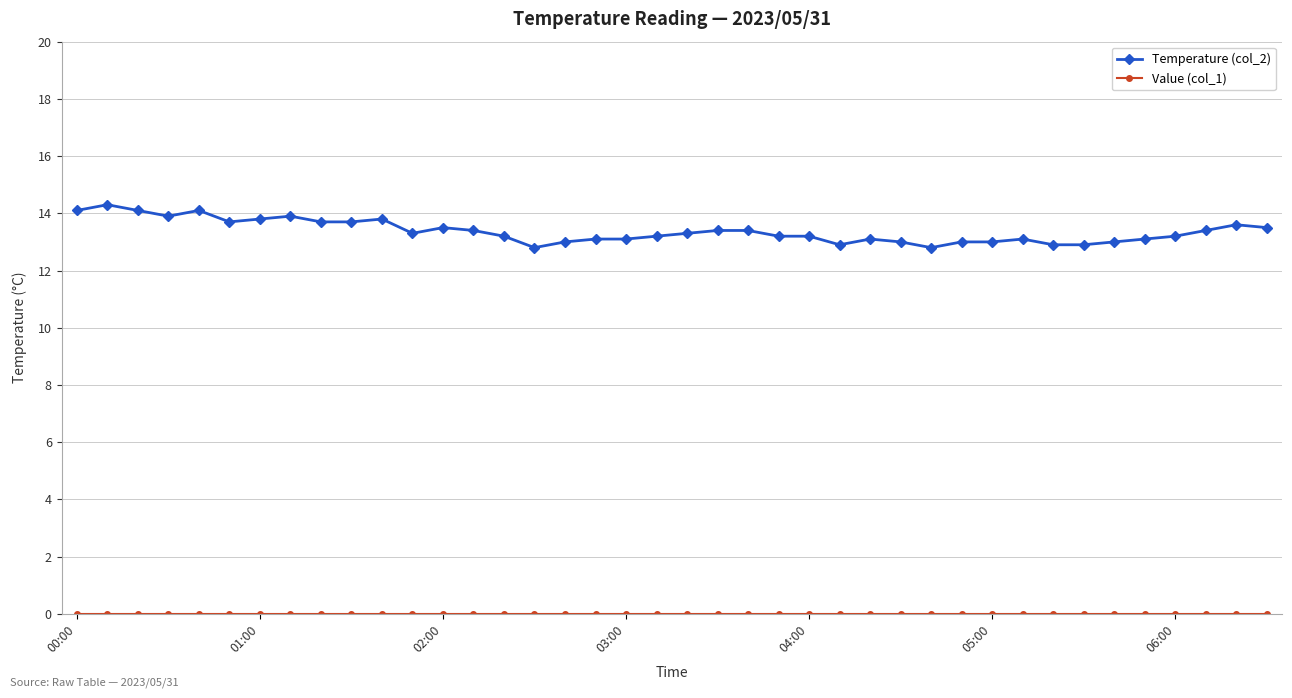

What is the lowest value of the Temperature (col_2) series?

12.8